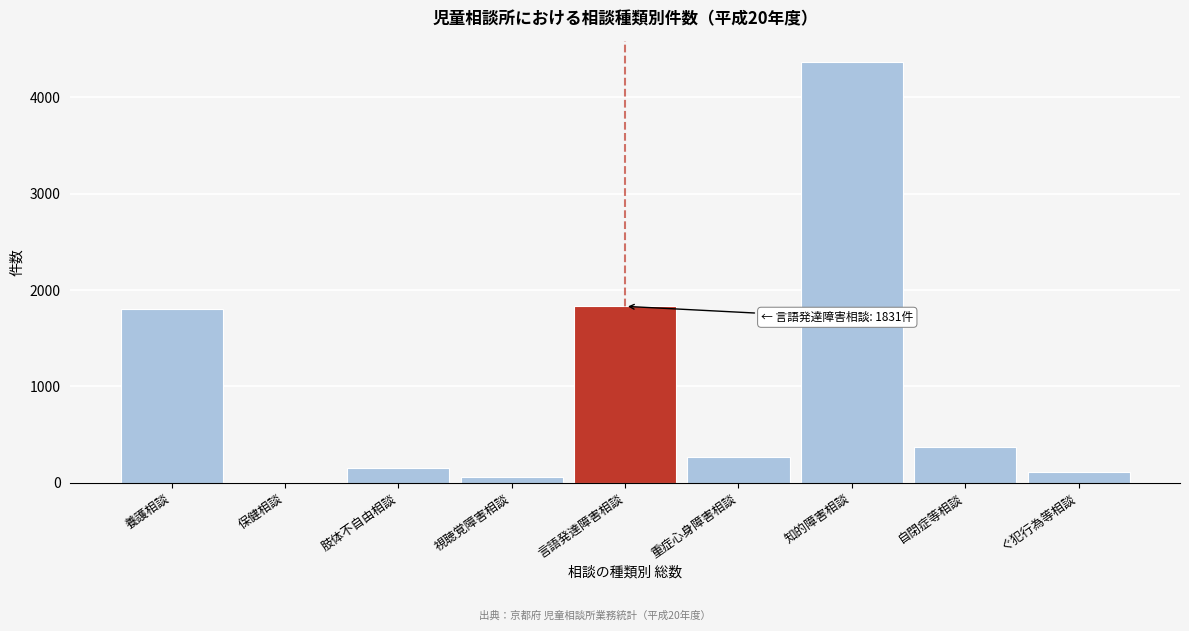

Reading right to left, what are all the values shown in this chart?

ぐ犯行為等相談=114	自閉症等相談=372	知的障害相談=4370	重症心身障害相談=271	言語発達障害相談=1831	視聴覚障害相談=57	肢体不自由相談=154	保健相談=1	養護相談=1805